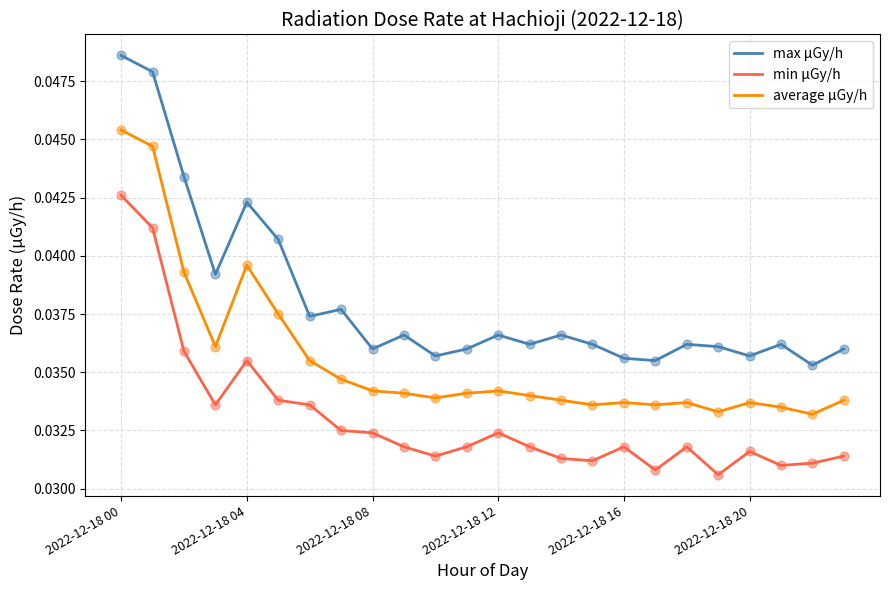

Which series has the largest range (max minus min)?

max μGy/h